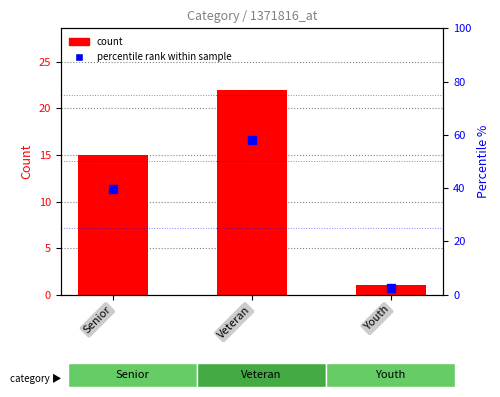

At which category is the sum across all series the highest?

Veteran